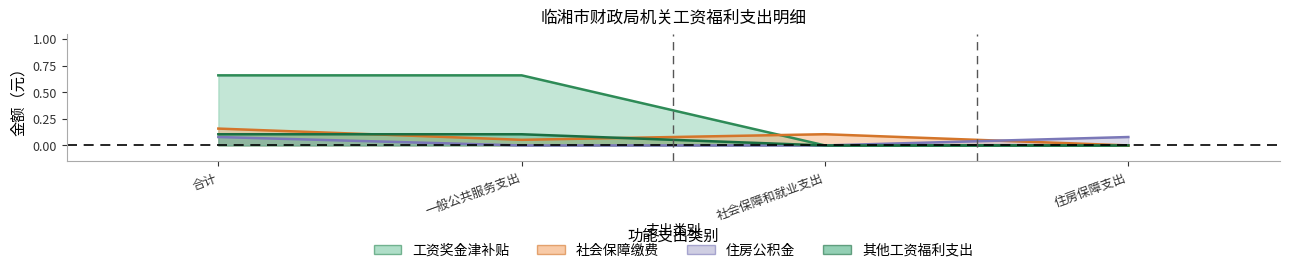

True or false: 社会保障缴费 and 其他工资福利支出 intersect in this chart.

True